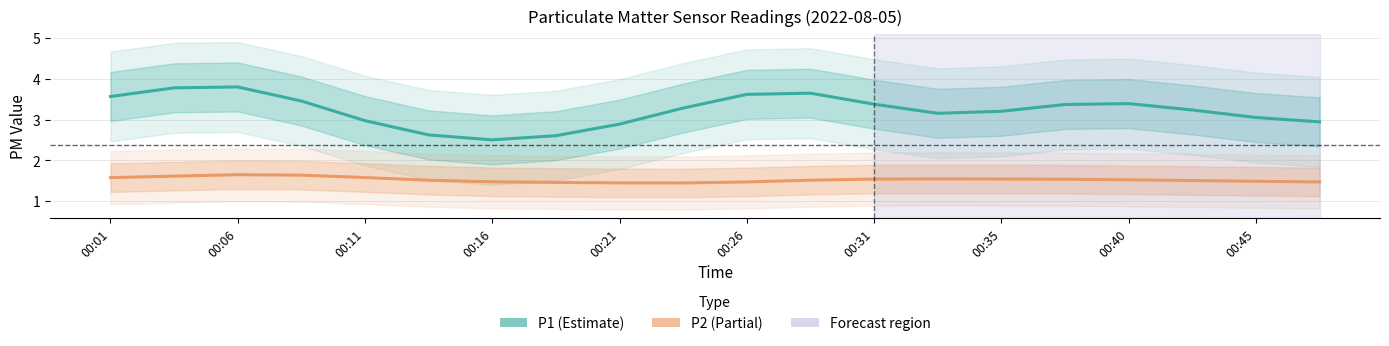

What is the difference between the second highest and second lowest values in the P1 series?

1.2